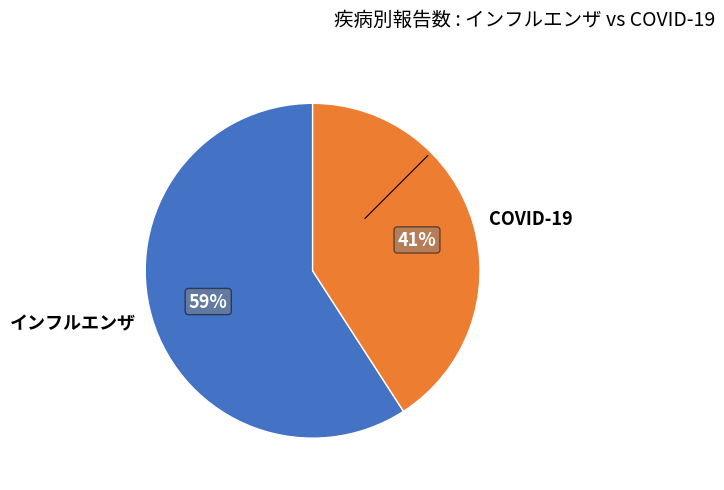

Rank the categories by value from highest to lowest.

インフルエンザ, COVID-19